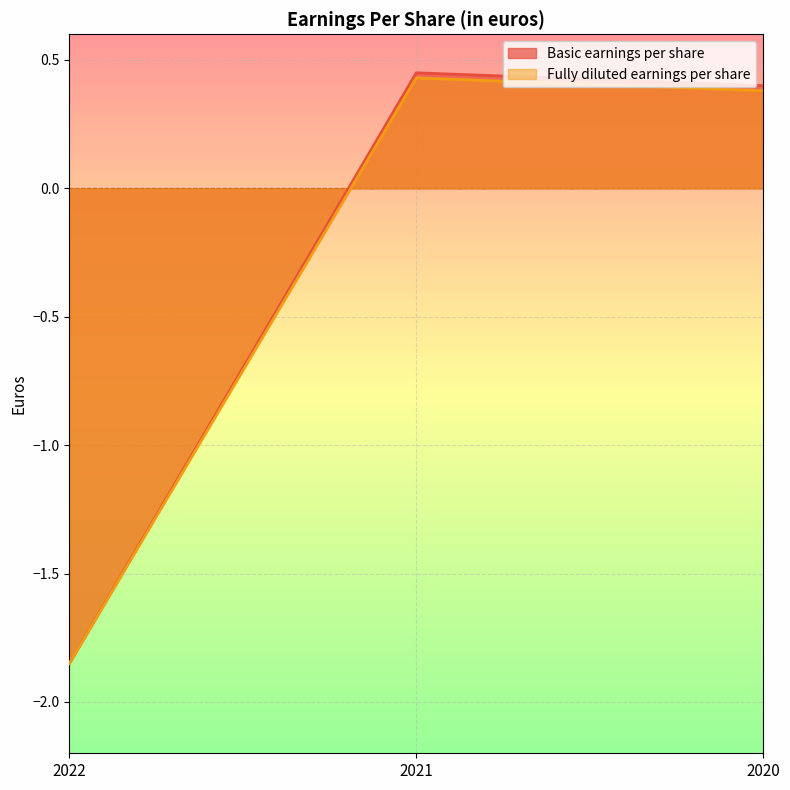

How many lines are shown in the chart?

2